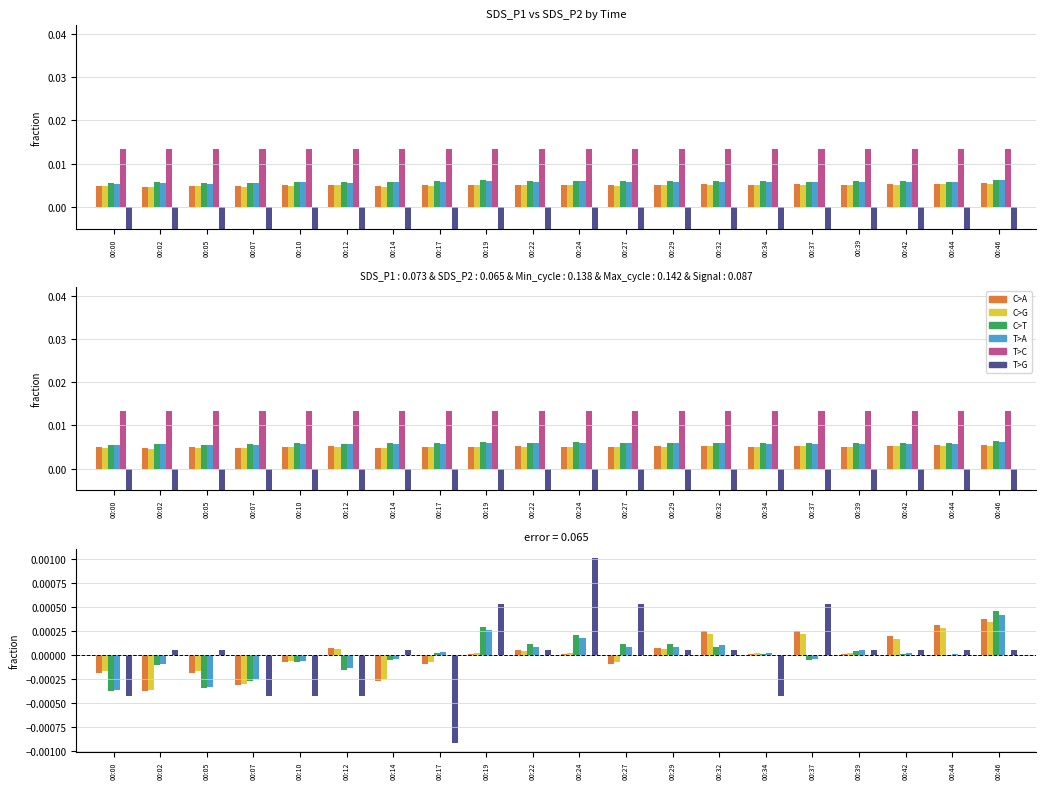

What are all the series names shown in the legend?

C>A, C>G, C>T, T>A, T>C, T>G